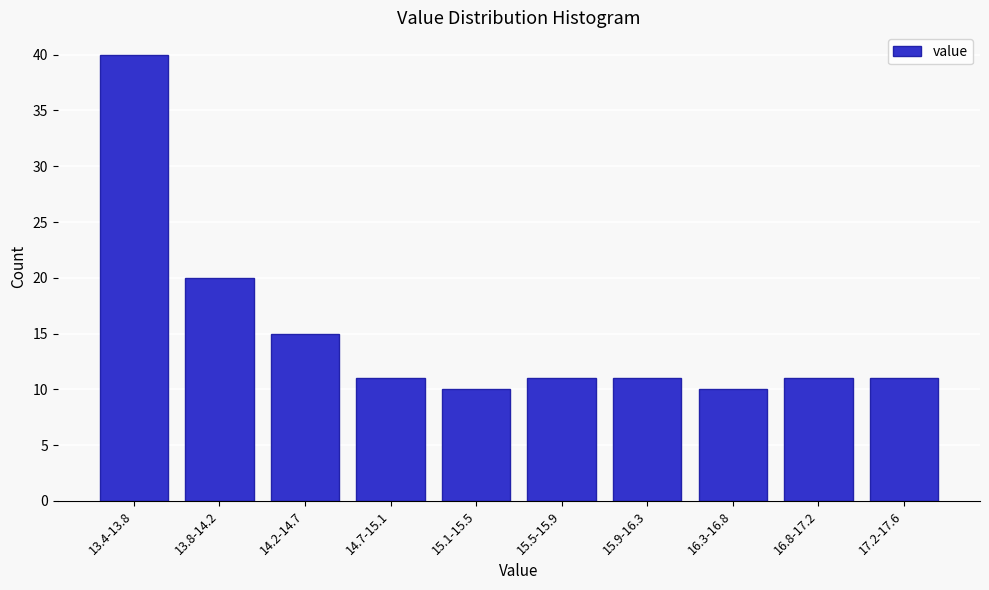

Reading right to left, what are all the values shown in this chart?

11	11	10	11	11	10	11	15	20	40